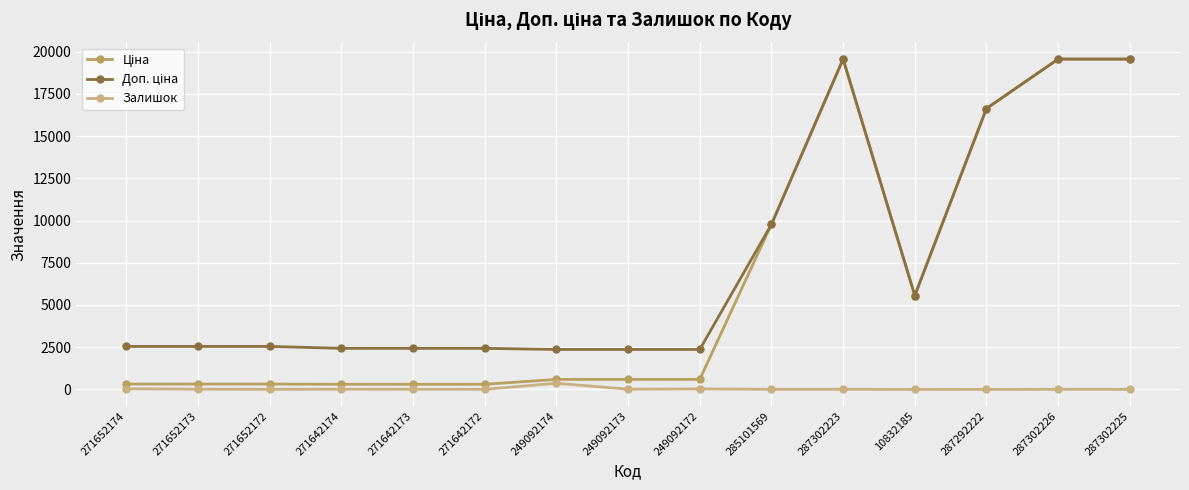

Does the chart display data point markers on the line(s)?

Yes